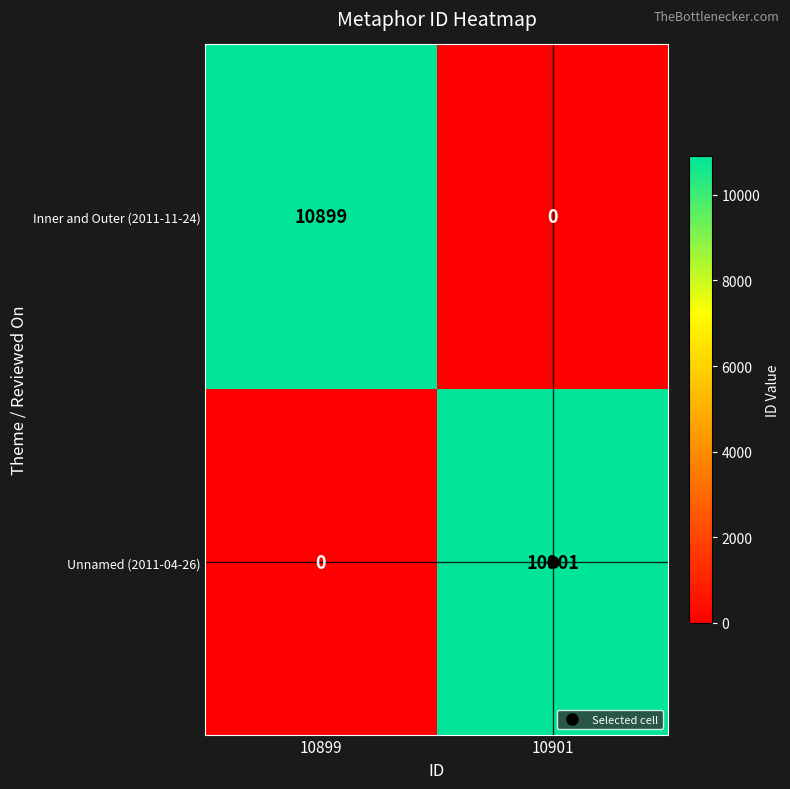

At which category is the sum across all series the highest?

10901